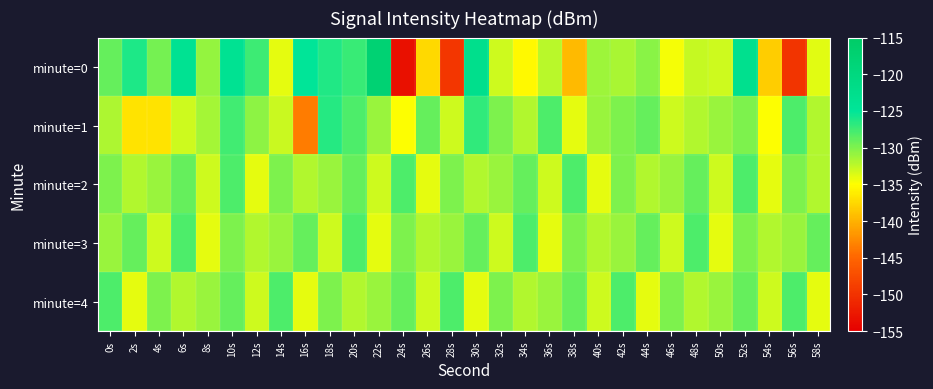

Which category has the lowest value across all series?

24s